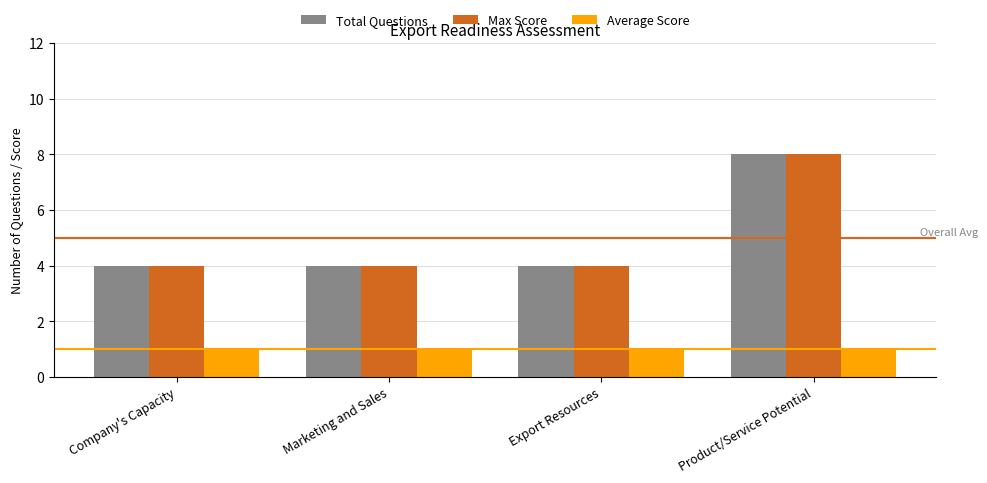

True or false: Max Score has a value of 4 at Export Resources.

True